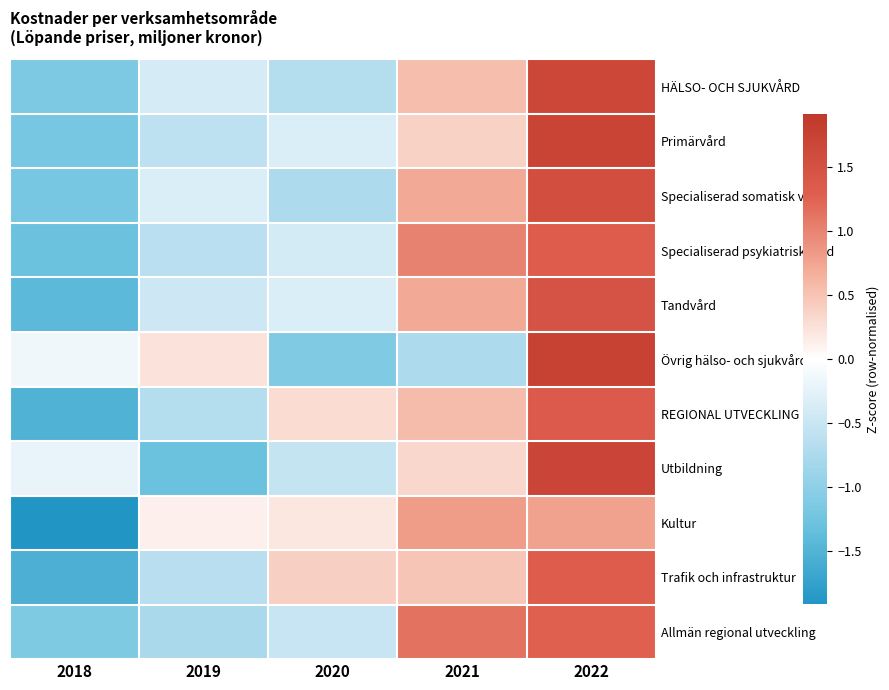

Rank the series by their maximum value, from lowest to highest.

Kultur, Allmän regional utveckling, Specialiserad psykiatrisk vård, Trafik och infrastruktur, REGIONAL UTVECKLING, Tandvård, Specialiserad somatisk vård, HÄLSO- OCH SJUKVÅRD, Utbildning, Primärvård, Övrig hälso- och sjukvård